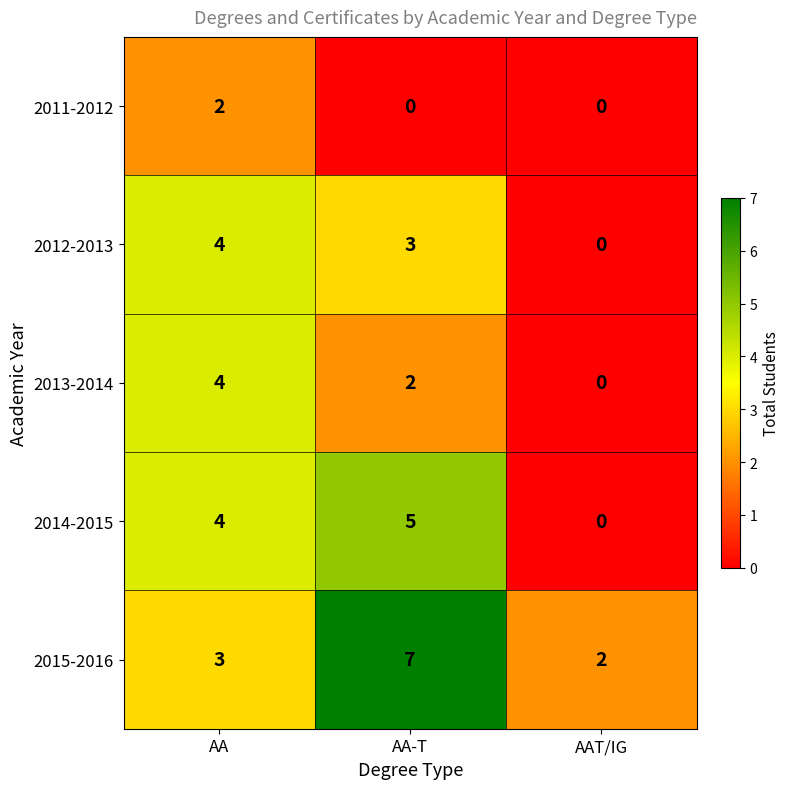

What is the greatest value displayed?

7